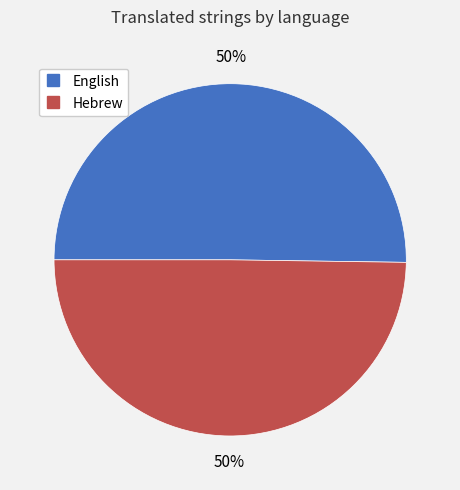

How many slices are in this pie chart?

2